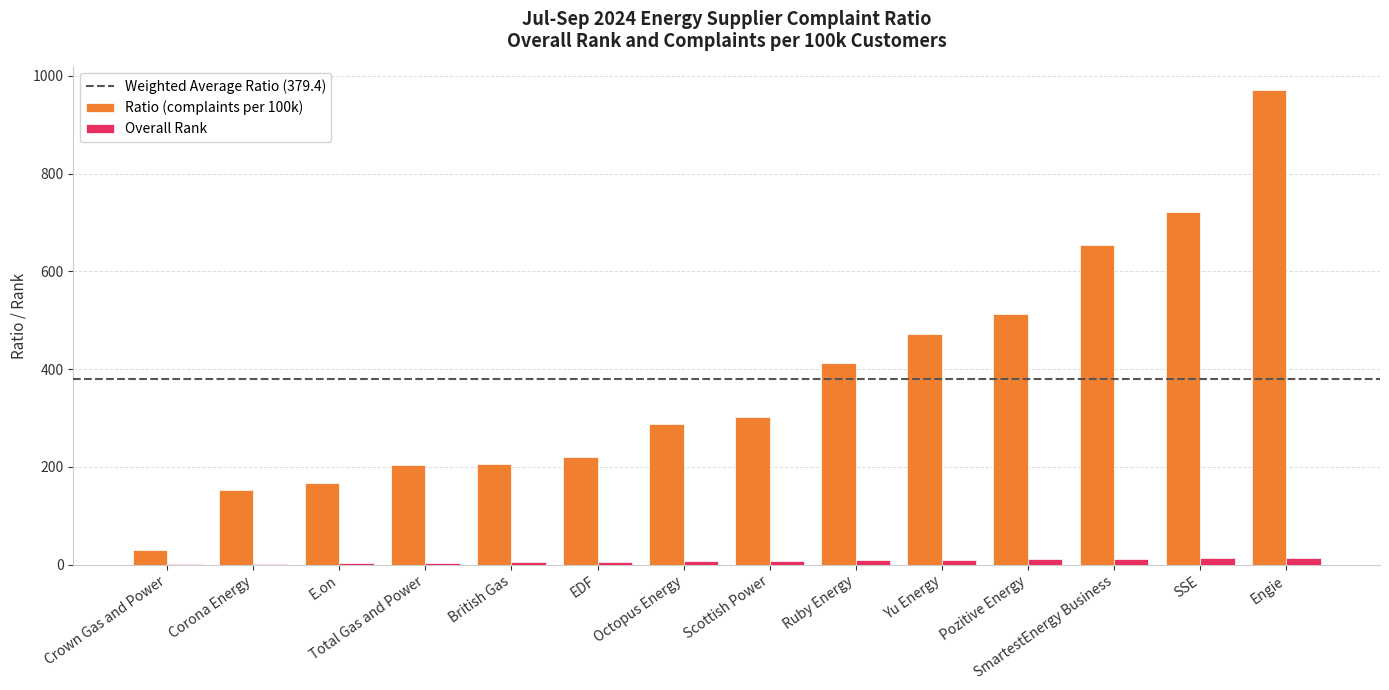

How many groups of bars are there?

14